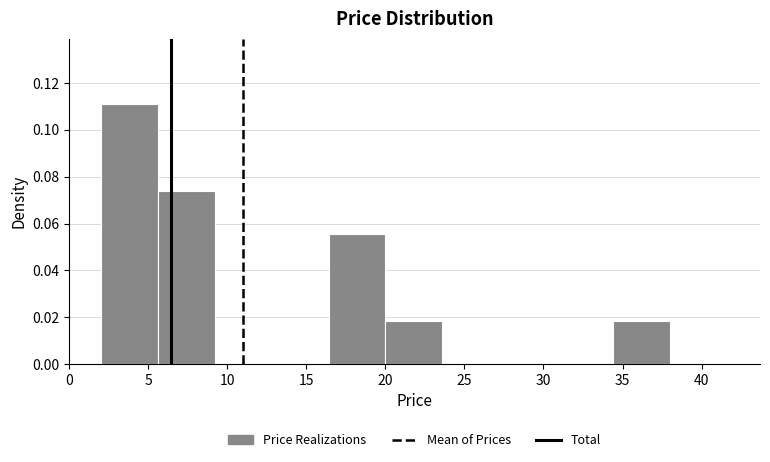

Over which range of the x-axis is the bar tallest?

2.0 to 5.6